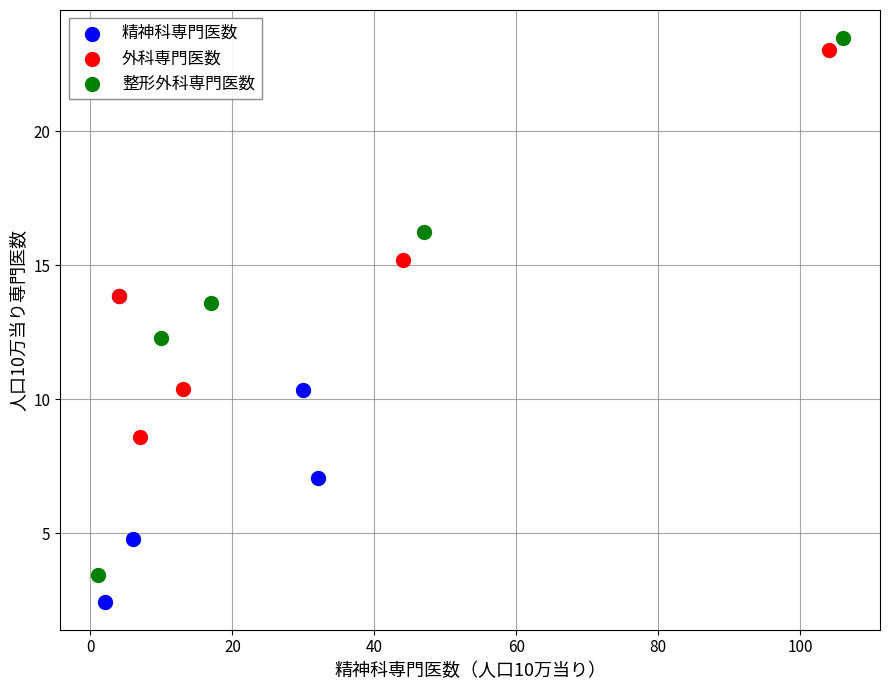

What are all the series names shown in the legend?

精神科専門医数, 外科専門医数, 整形外科専門医数